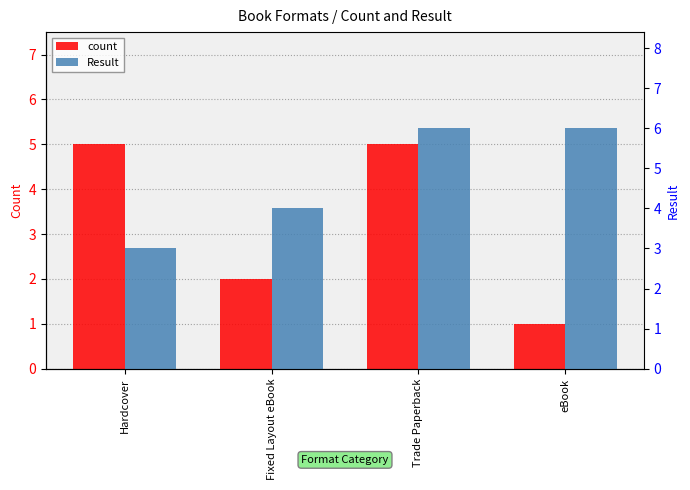

At how many categories does at least one series exceed 4?

3